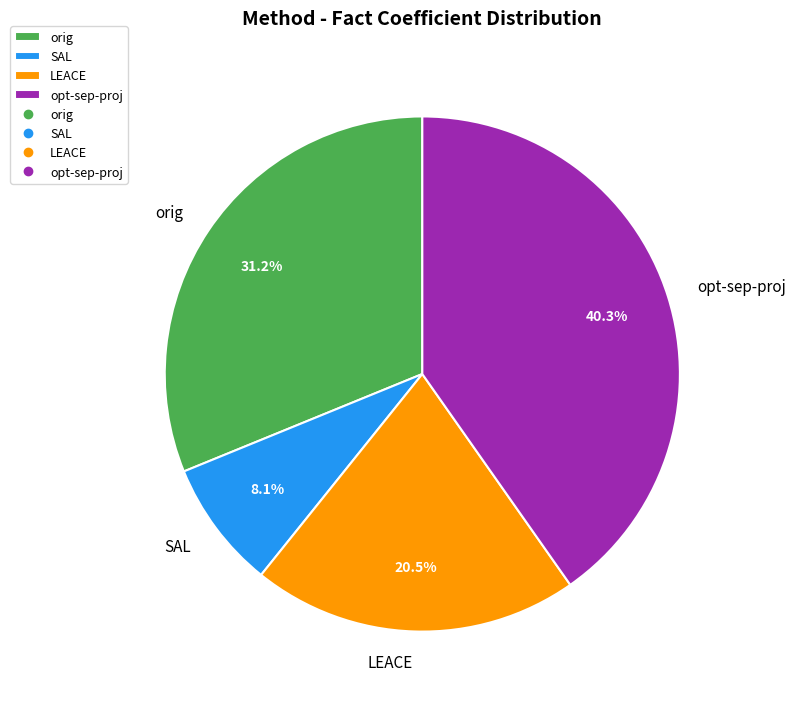

Is SAL the majority of the pie?

No